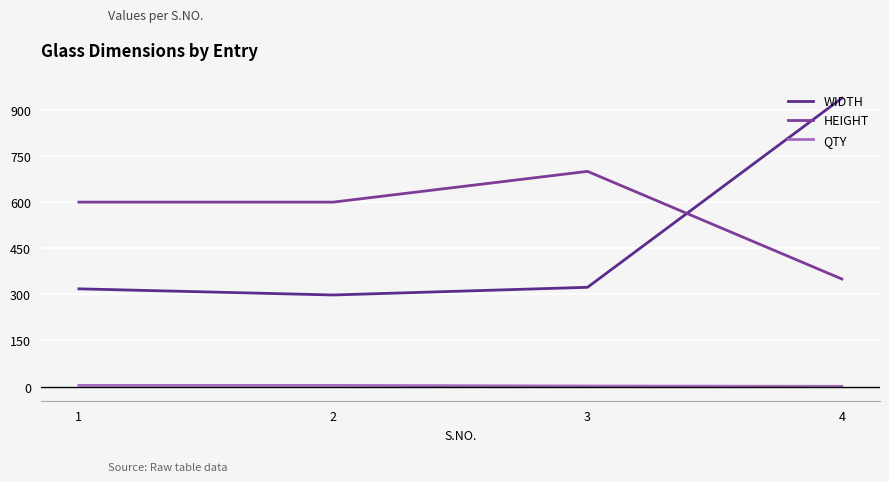

Reading left to right, list all the values displayed in this chart.

WIDTH: 318	298	323	938
HEIGHT: 600	600	700	350
QTY: 4	4	2	1